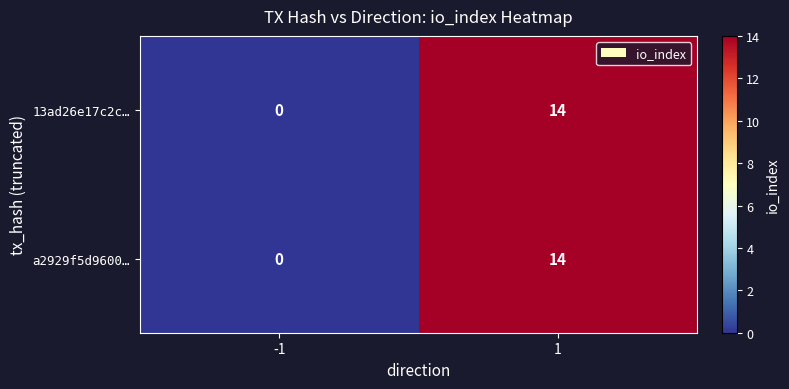

Rank the categories by a2929f5d9600… value from lowest to highest.

-1, 1